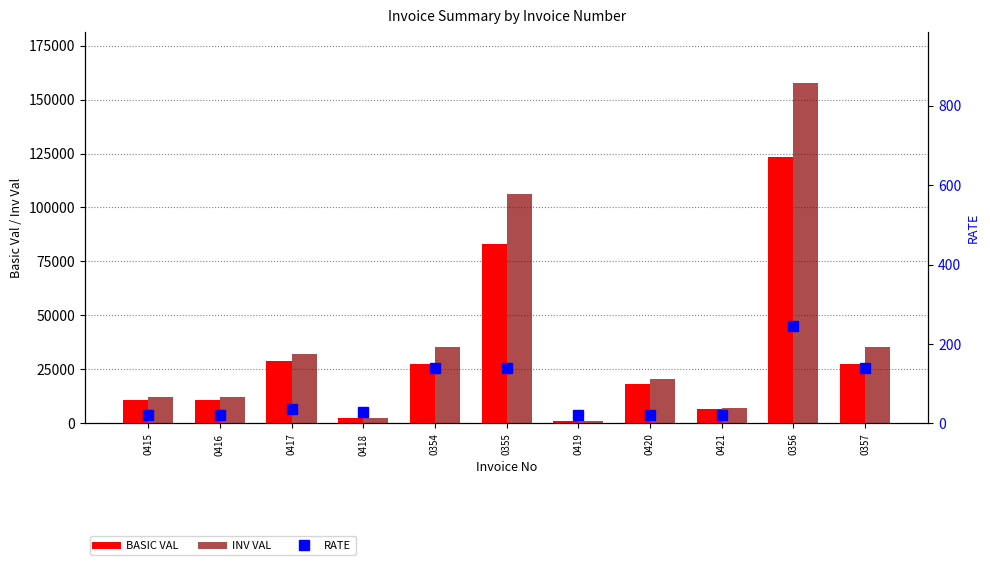

What value does the INV VAL series have at 0357?

35407.4